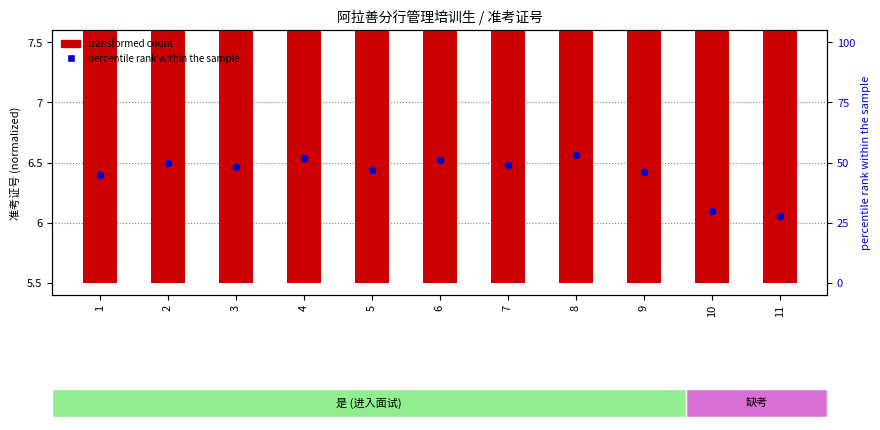

What are all the series names shown in the legend?

transformed count, percentile rank within the sample